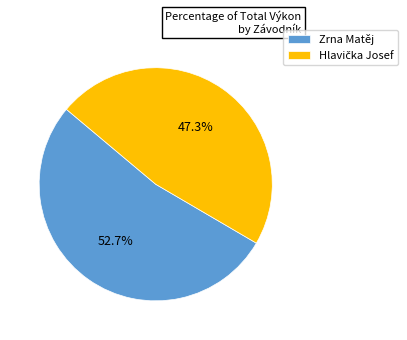

To the nearest percent, what is the average slice percentage?

50%